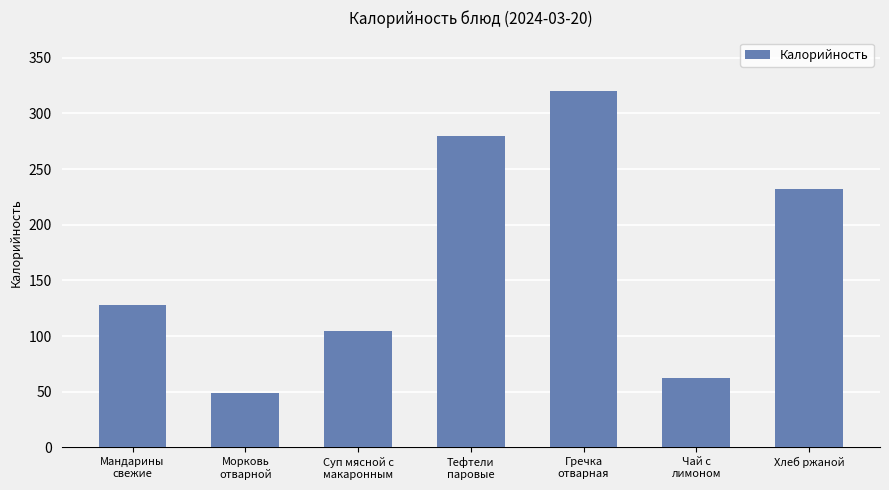

How many categories are shown in the chart?

7